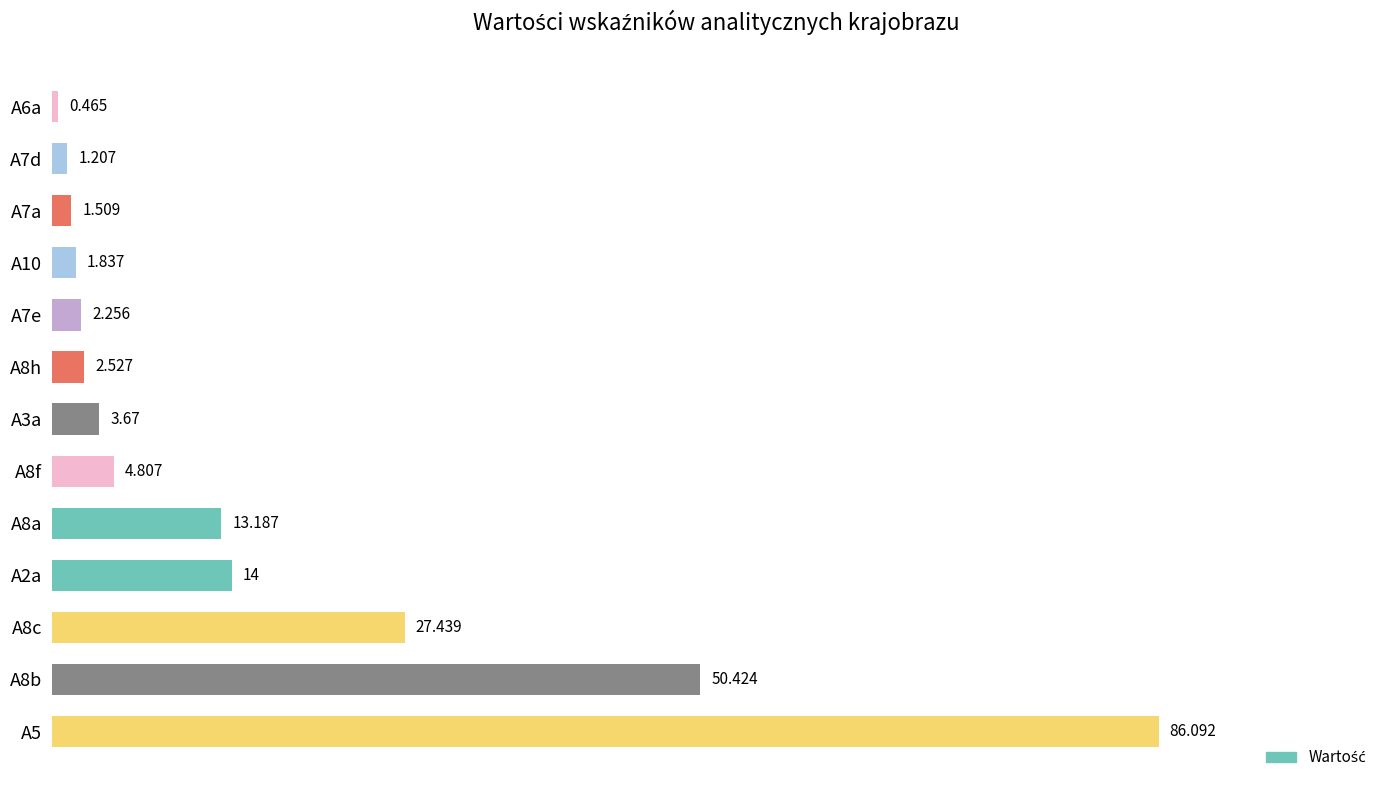

List the labels in order of value, smallest first.

A6a, A7d, A7a, A10, A7e, A8h, A3a, A8f, A8a, A2a, A8c, A8b, A5